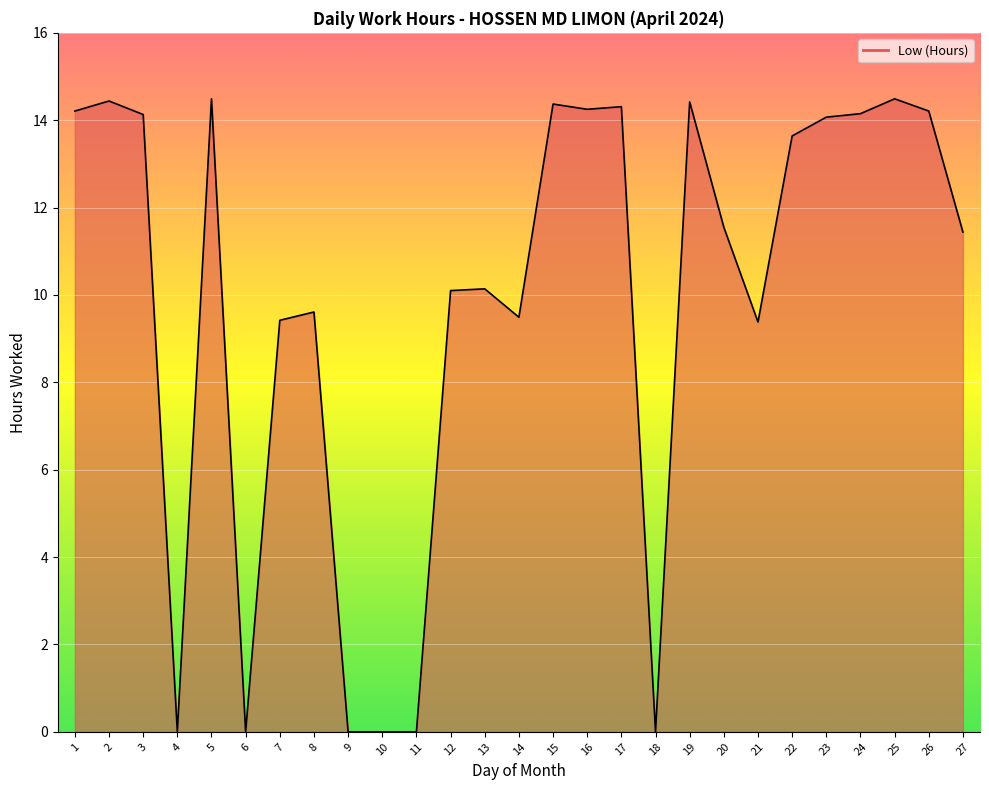

True or false: the data shows 5.8 at 18.

False